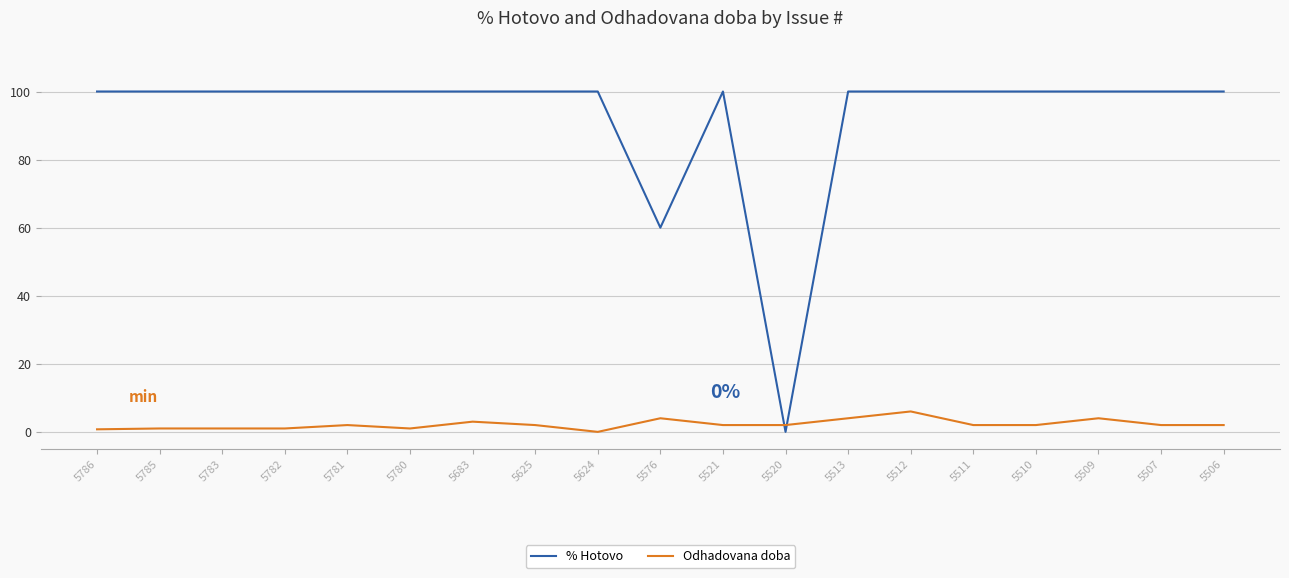

At which label is % Hotovo closest to 50?

5576